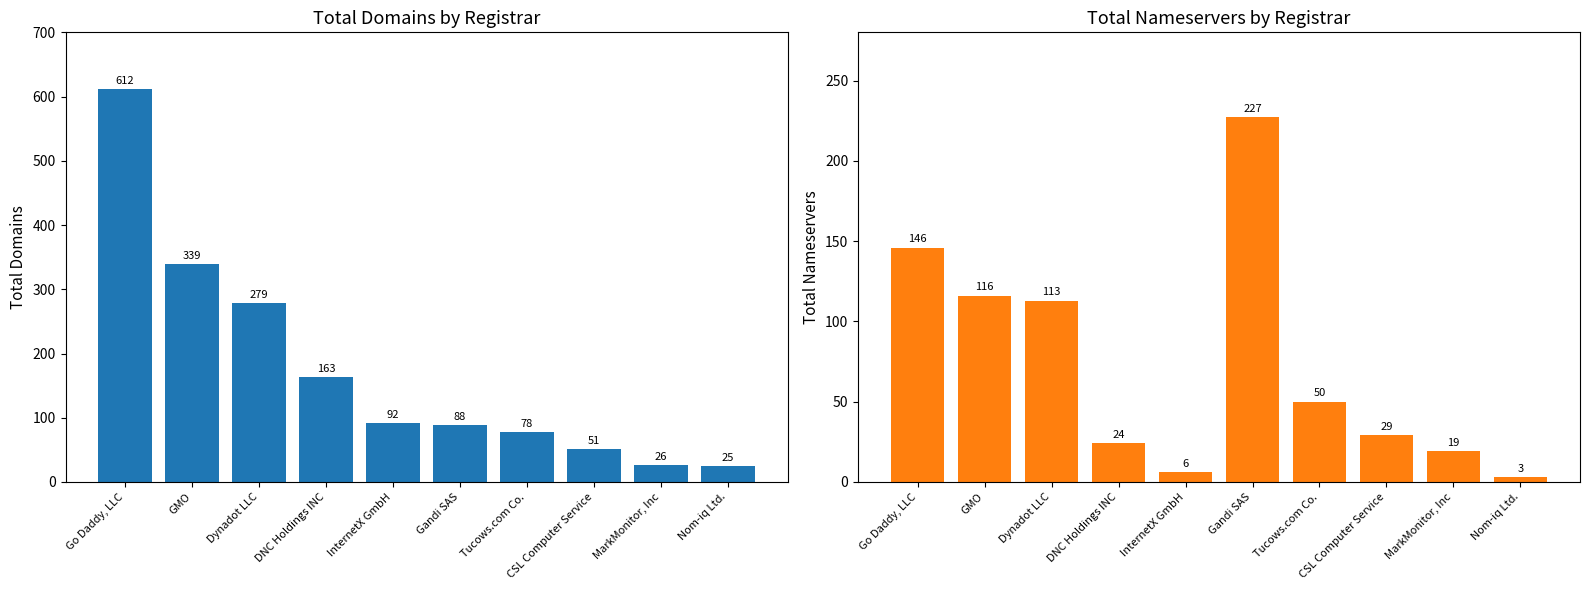

The value of total-domains at Dynadot LLC is 279. True or false?

True